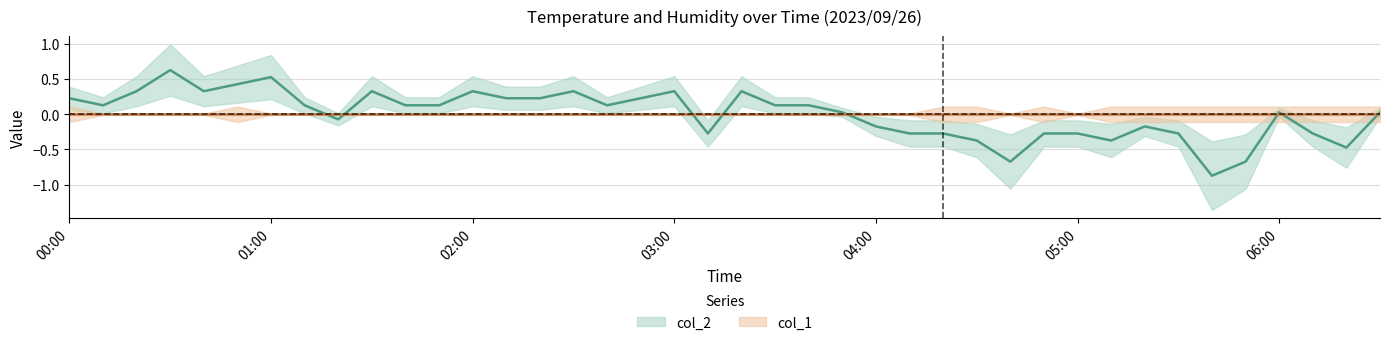

The chart shows a value of 0.0 at 01:10. True or false?

False